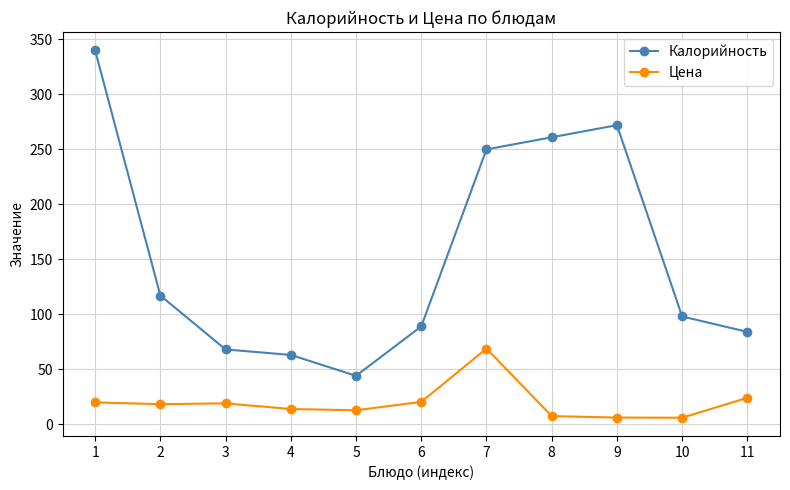

True or false: Калорийность and Цена intersect in this chart.

False